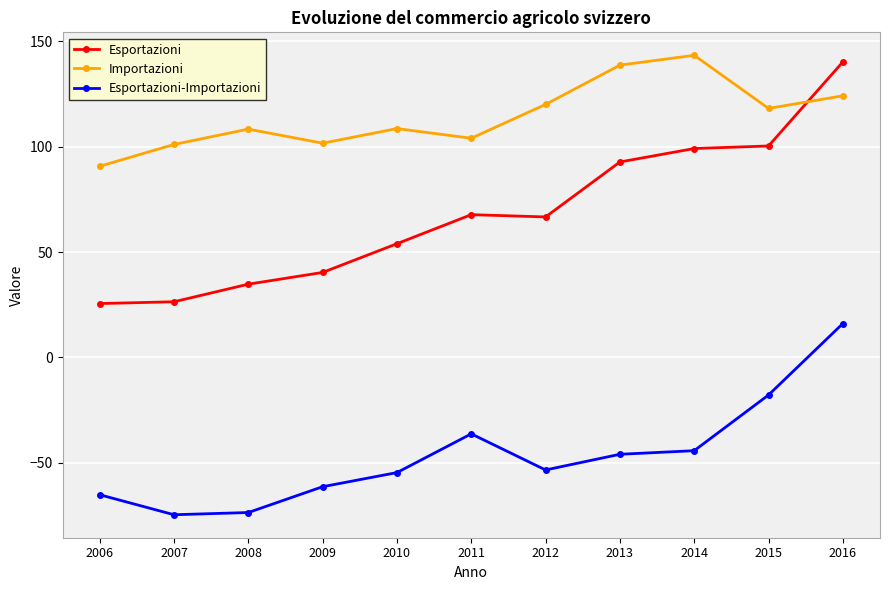

True or false: Esportazioni and Esportazioni-Importazioni cross at least once.

False